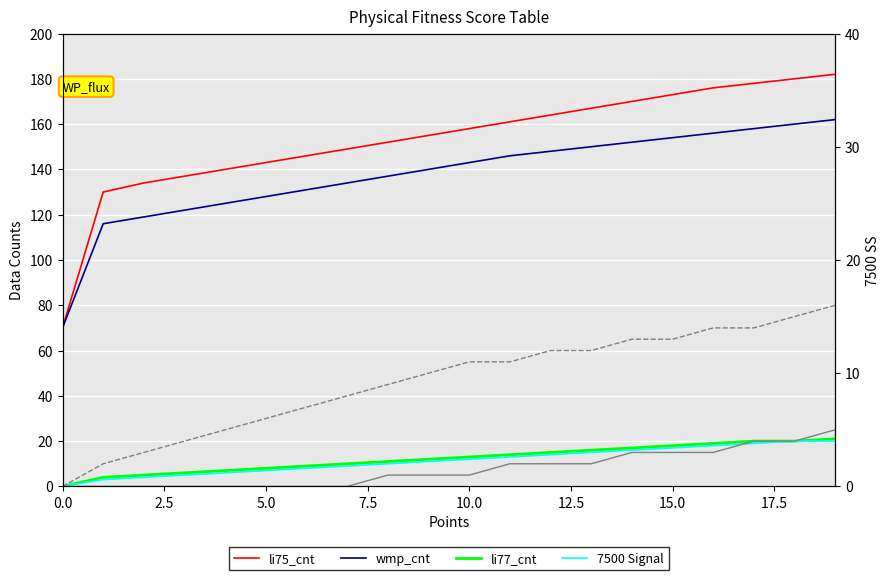

Reading left to right, transcribe all the data shown in this chart.

li75_cnt: 70	130	134	137	140	143	146	149	152	155	158	161	164	167	170	173	176	178	180	182
wmp_cnt: 70	116	119	122	125	128	131	134	137	140	143	146	148	150	152	154	156	158	160	162
li77_cnt: 0	4	5	6	7	8	9	10	11	12	13	14	15	16	17	18	19	20	20	21
7500 Signal: 0	3	4	5	6	7	8	9	10	11	12	13	14	15	16	17	18	19	20	20